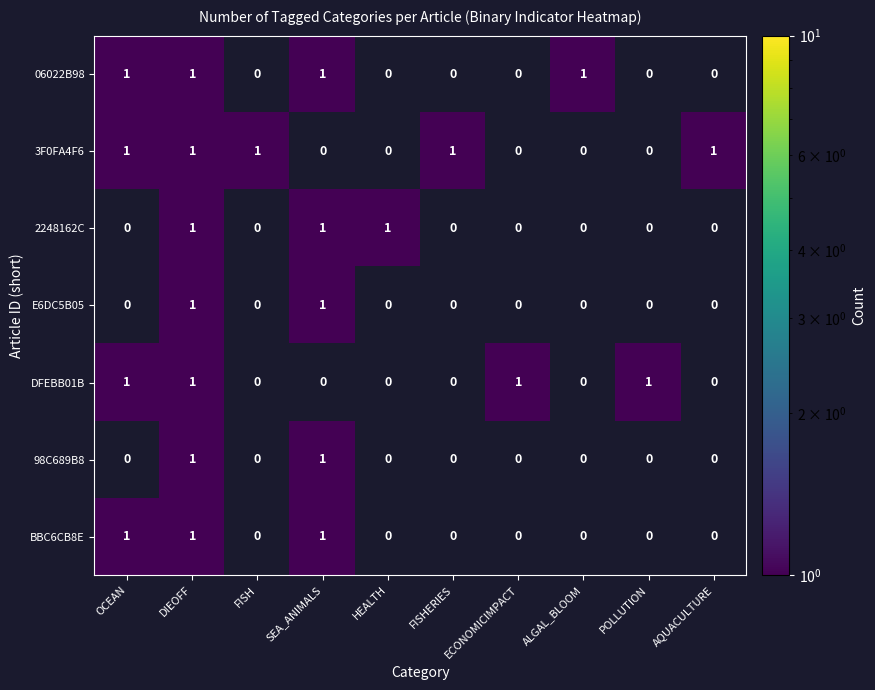

At which category is the sum across all series the highest?

DIEOFF